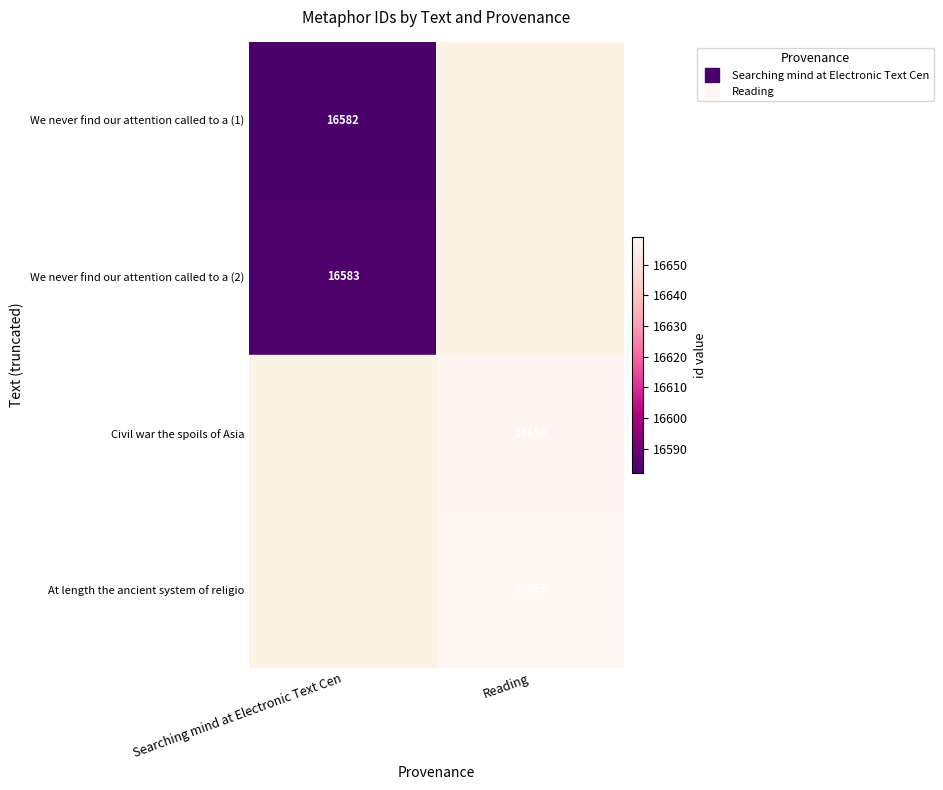

Which category has the highest value across all series?

Reading